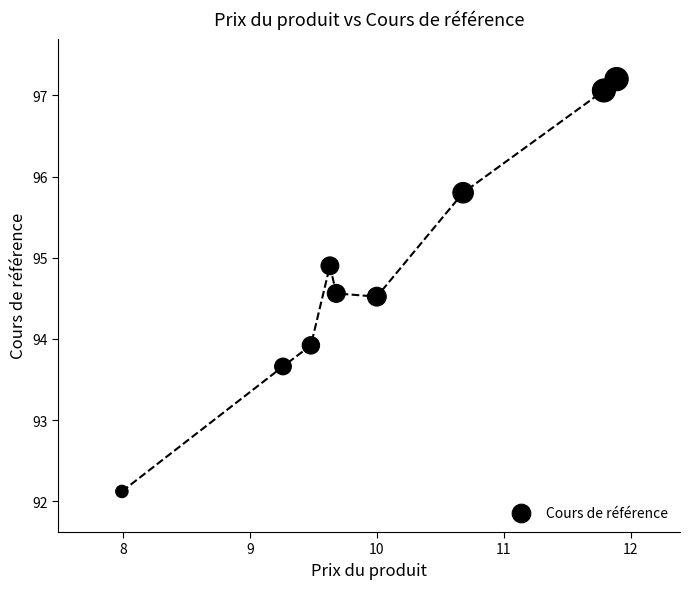

What is the range of X values (max minus min)?

3.9